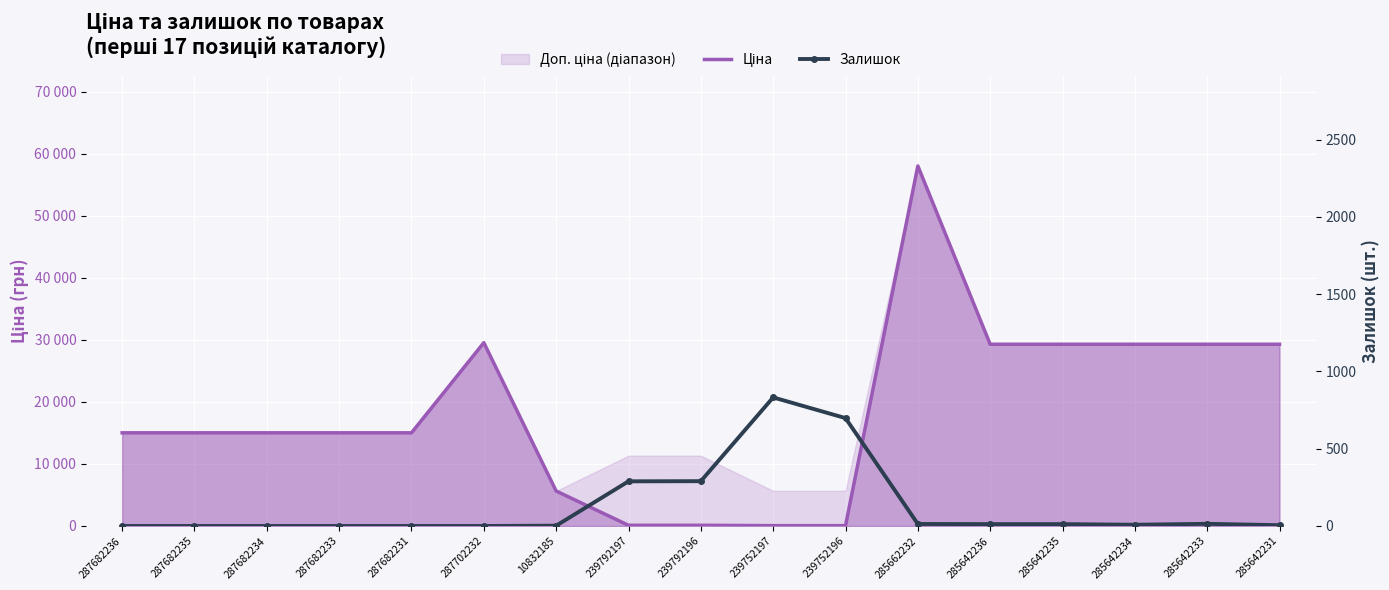

Rank the series by their maximum value, from lowest to highest.

Залишок, Ціна